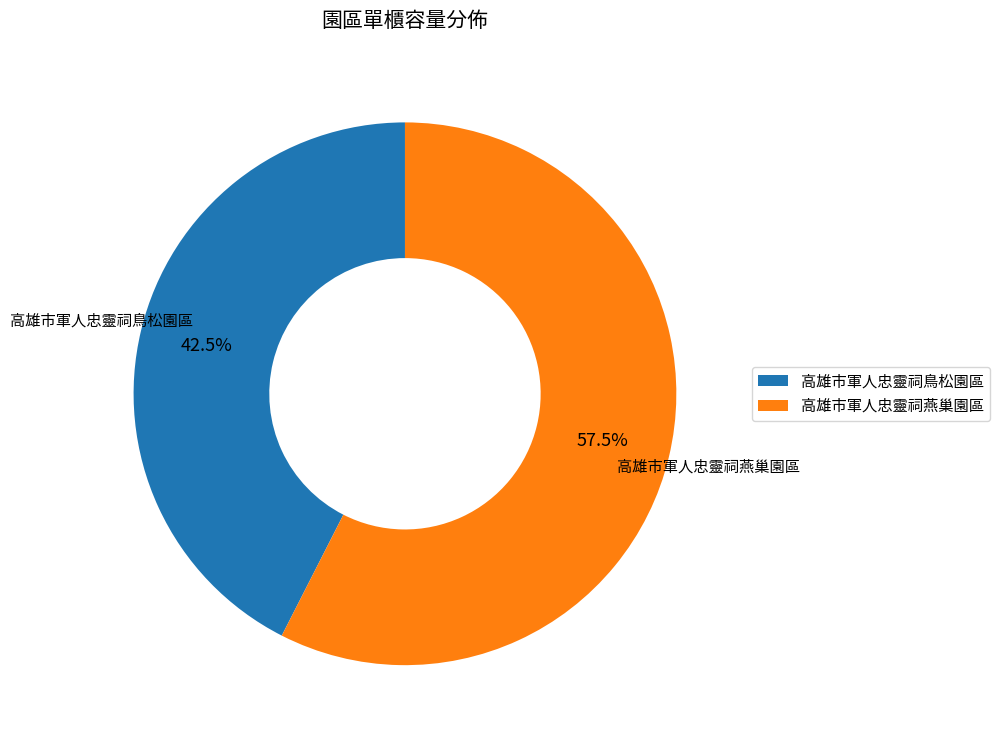

Rank the categories by value from lowest to highest.

高雄市軍人忠靈祠鳥松園區, 高雄市軍人忠靈祠燕巢園區